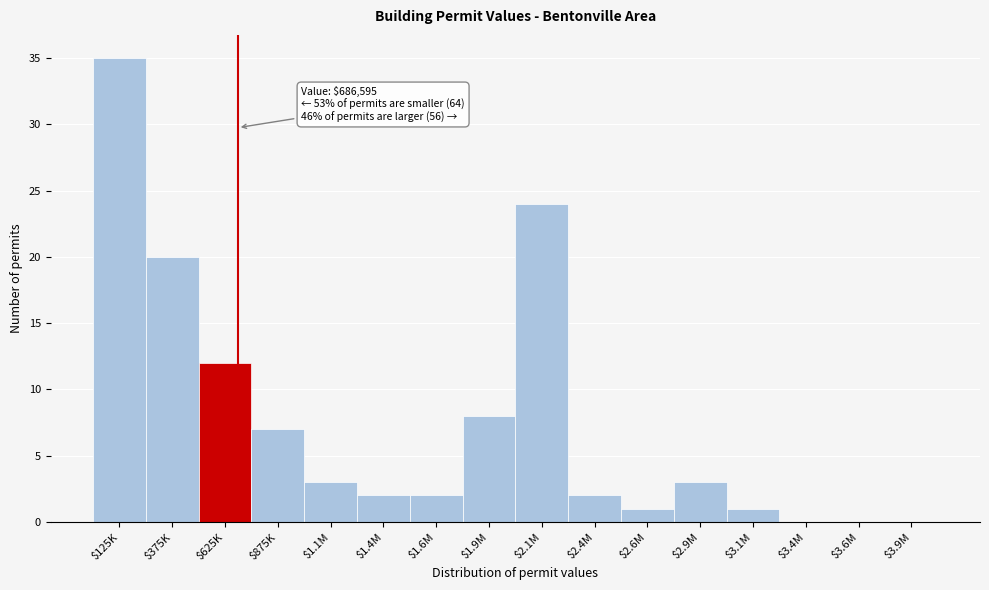

True or false: the data shows 27 at $375K.

False